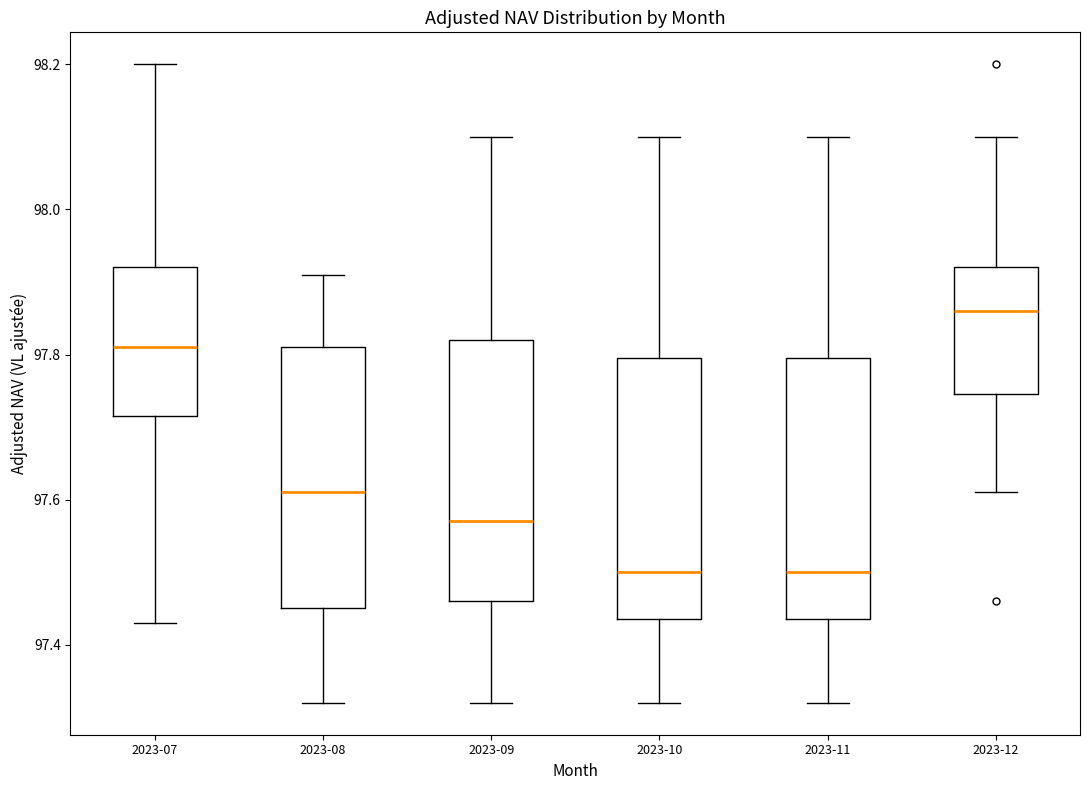

Reading left to right, transcribe this box plot: for each box, give where its median line is, the range the box spans, and where its two whiskers end, as read against the y-axis. The values are not printed on the chart, so give them approximately, as read against the axis.

2023-07: median 97.82, box 97.72 to 97.92, whiskers 97.44 to 98.20
2023-08: median 97.62, box 97.46 to 97.82, whiskers 97.32 to 97.92
2023-09: median 97.58, box 97.46 to 97.82, whiskers 97.32 to 98.10
2023-10: median 97.50, box 97.44 to 97.80, whiskers 97.32 to 98.10
2023-11: median 97.50, box 97.44 to 97.80, whiskers 97.32 to 98.10
2023-12: median 97.86, box 97.74 to 97.92, whiskers 97.62 to 98.10